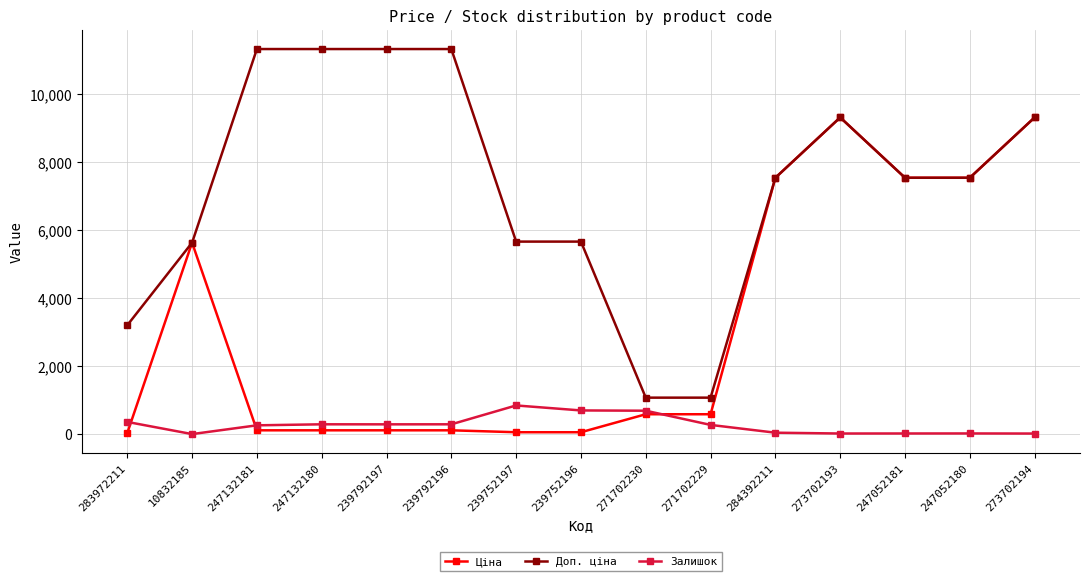

True or false: Ціна has more than 0 points higher than both neighbors.

True